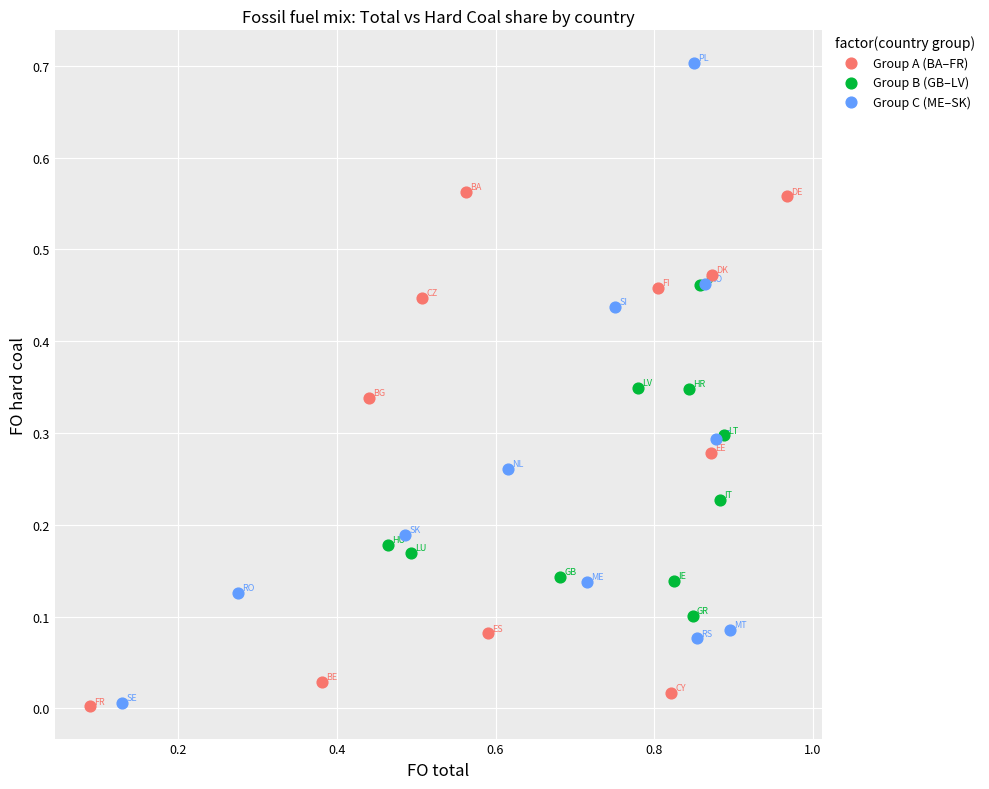

Which series reaches the maximum Y coordinate?

Group C (ME–SK)